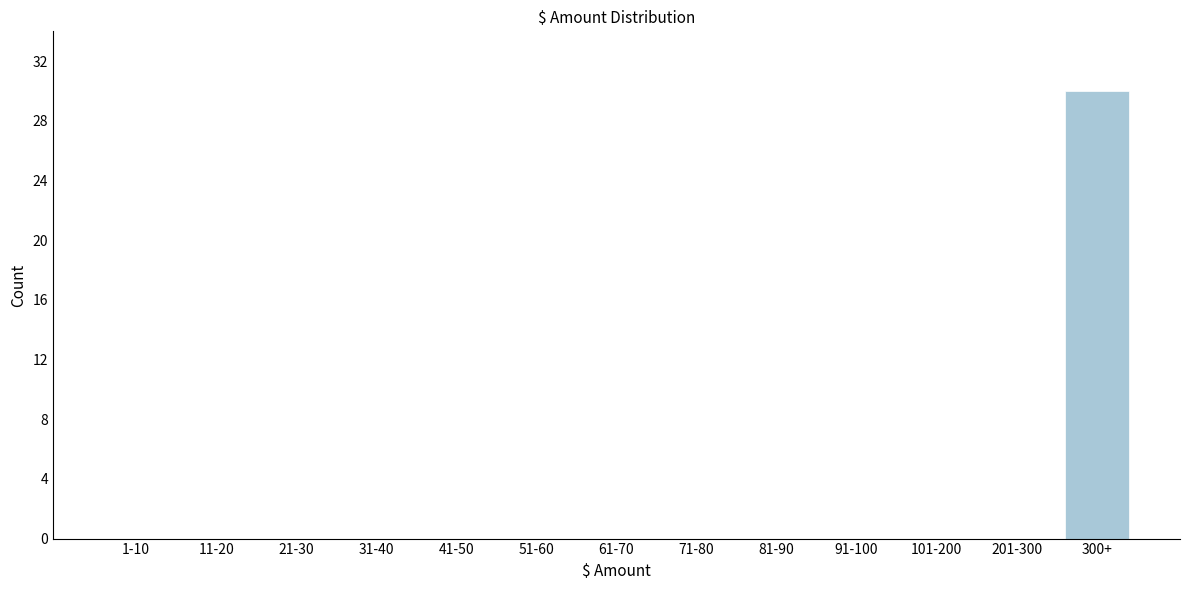

Reading left to right, transcribe all the data shown in this chart.

1-10=0	11-20=0	21-30=0	31-40=0	41-50=0	51-60=0	61-70=0	71-80=0	81-90=0	91-100=0	101-200=0	201-300=0	300+=30